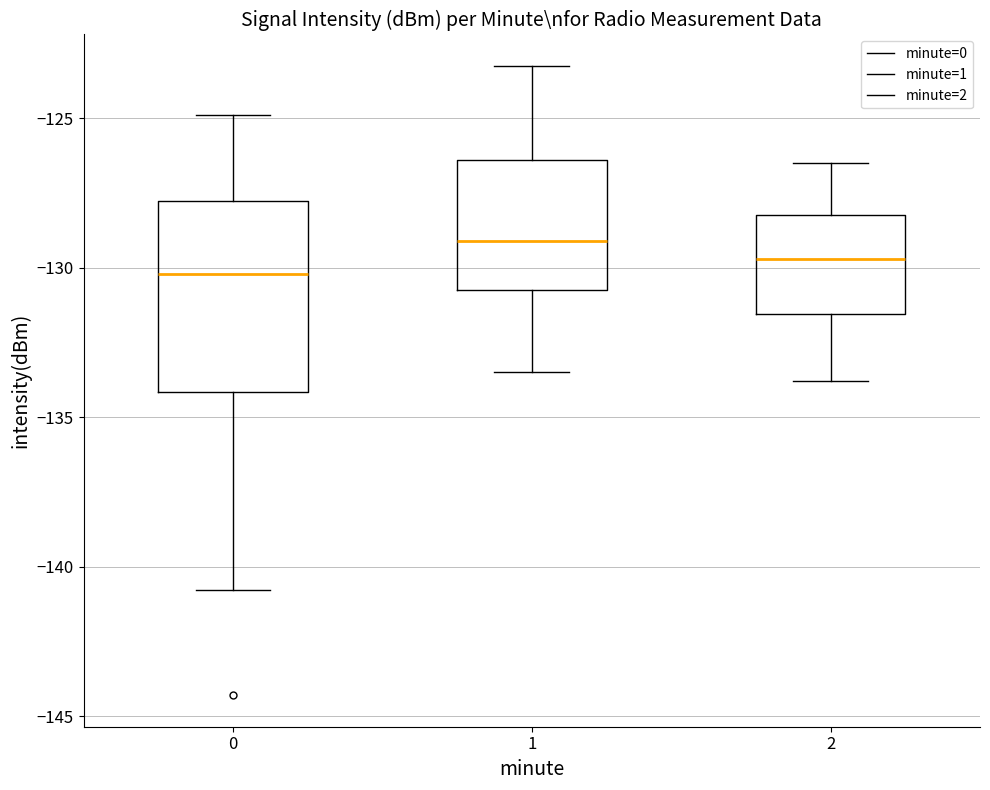

Where does the lower whisker of the box at x = 0 end on the y-axis? The values are not printed on the chart, so give them approximately, as read against the axis.

-141.0